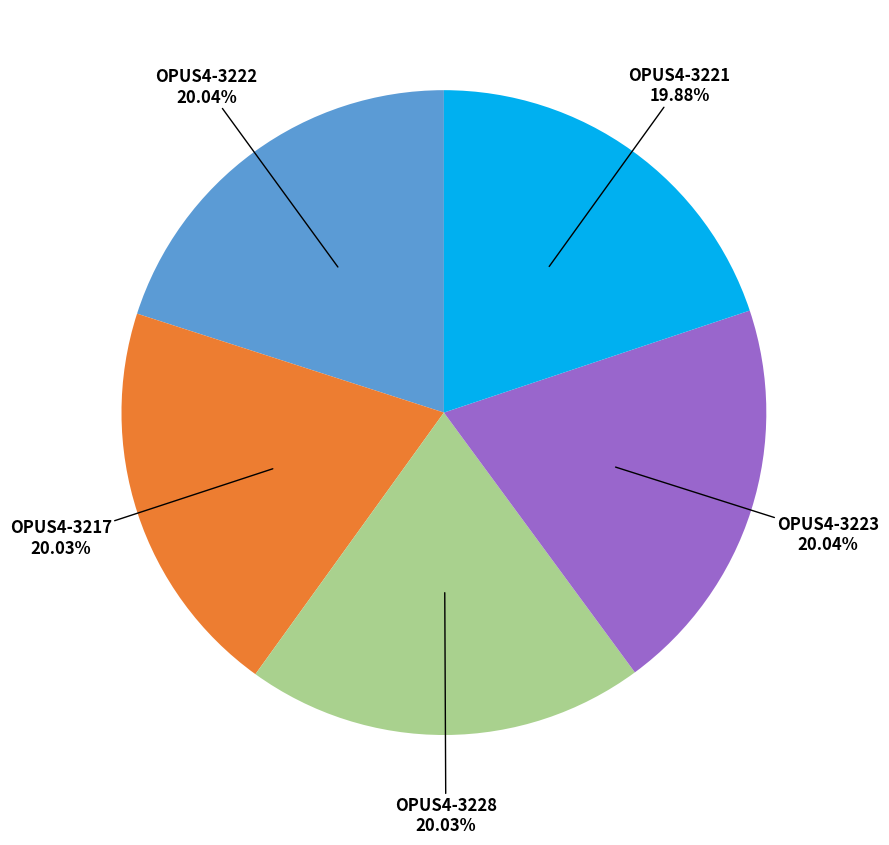

How many slices are in this pie chart?

5